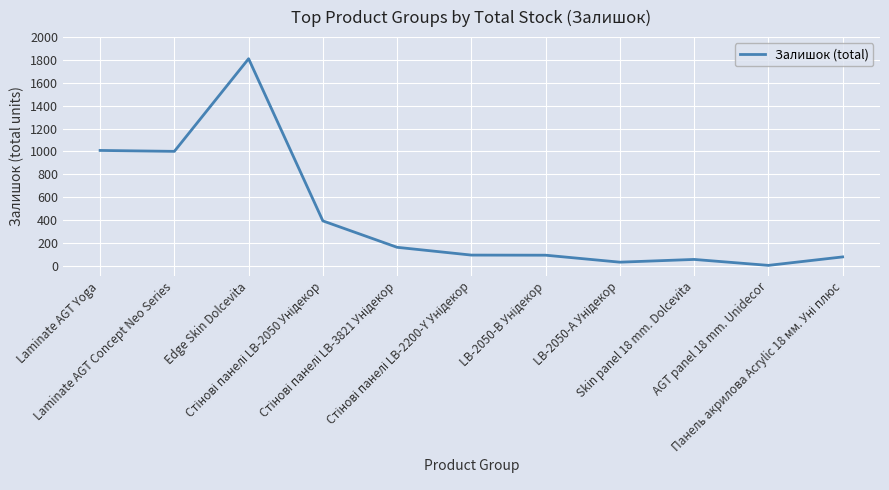

What is the maximum value shown in the chart?

1811